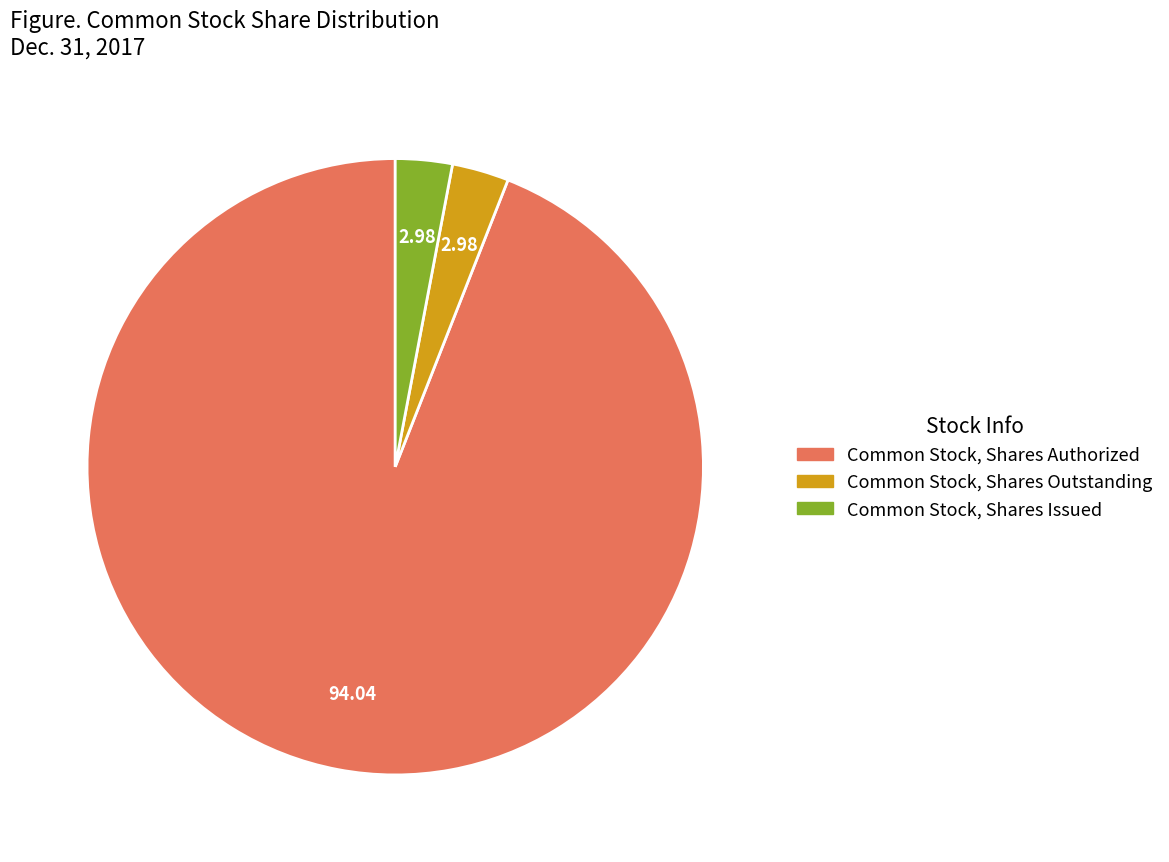

Approximately how many times larger is the value at Common Stock, Shares Outstanding compared to Common Stock, Shares Issued?

1.0